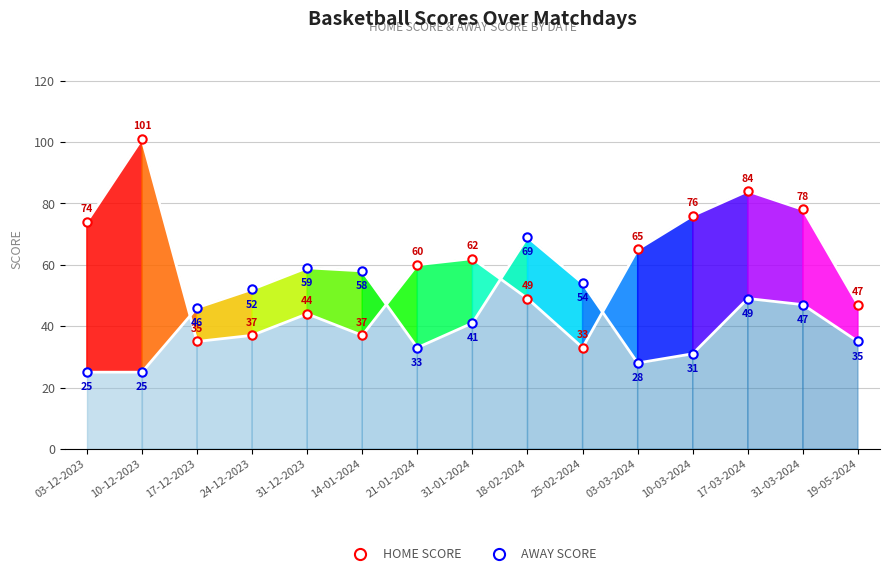

How many series are shown in this chart?

2